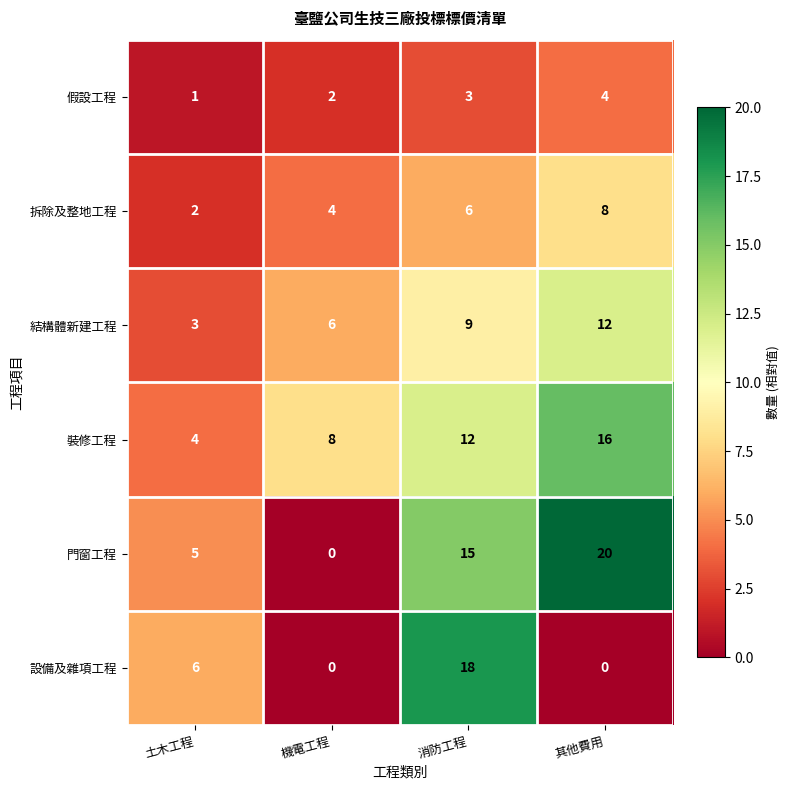

Which series changed the most between 機電工程 and 其他費用?

門窗工程